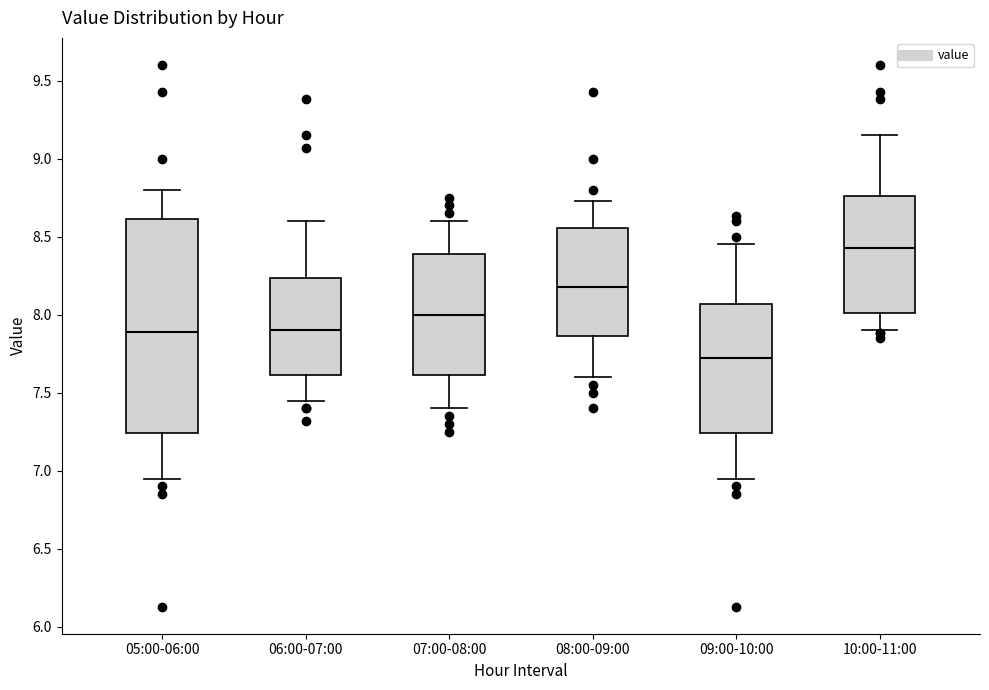

Which box's median line is the highest?

10:00-11:00